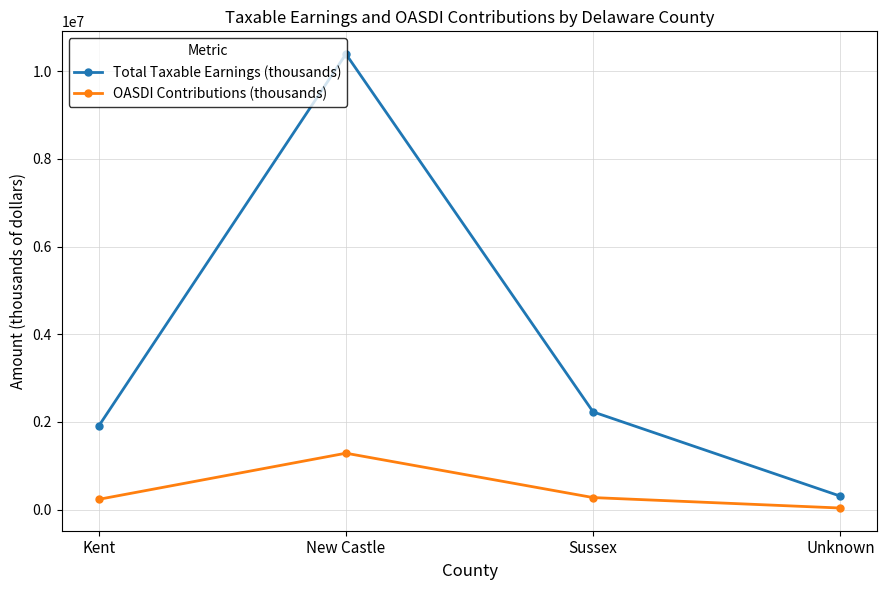

What is the value of the Total Taxable Earnings (thousands) point at the 3rd from the left?

2230246